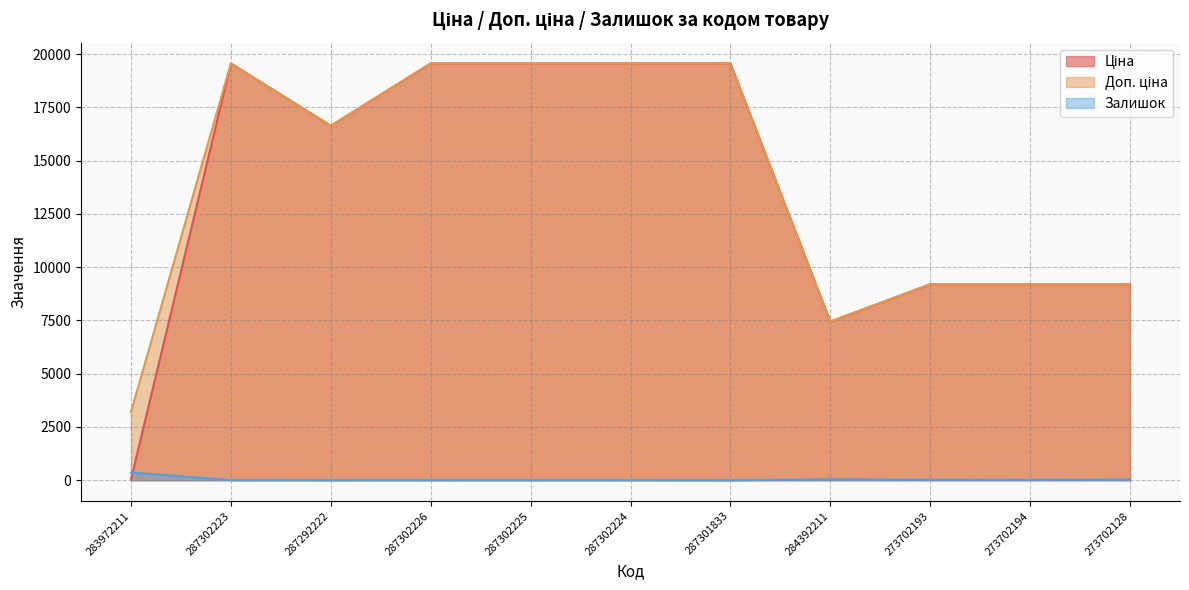

What position from the right is 273702193?

3